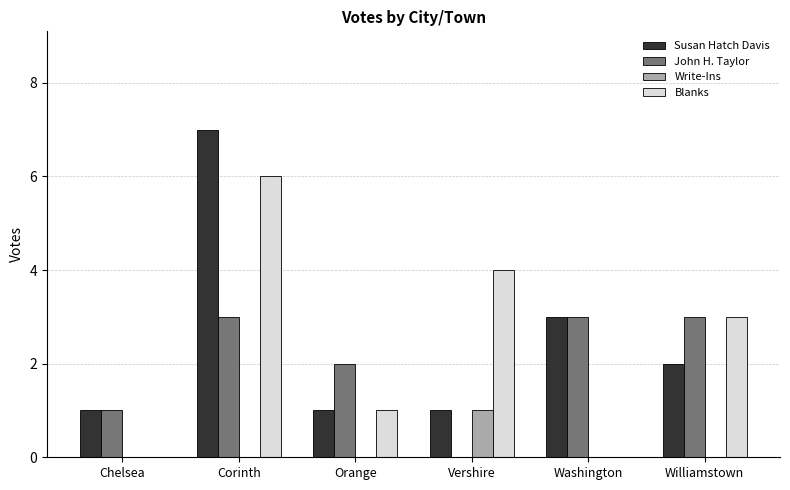

How many groups of bars are there?

6